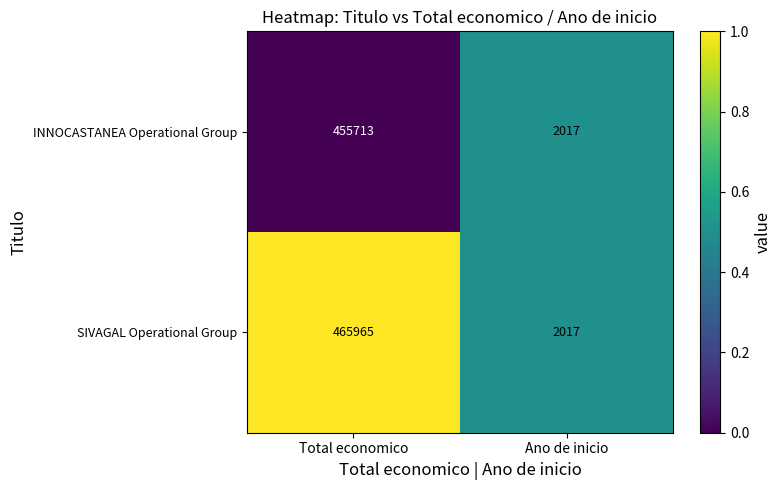

Read the INNOCASTANEA Operational Group value at Total economico.

455713